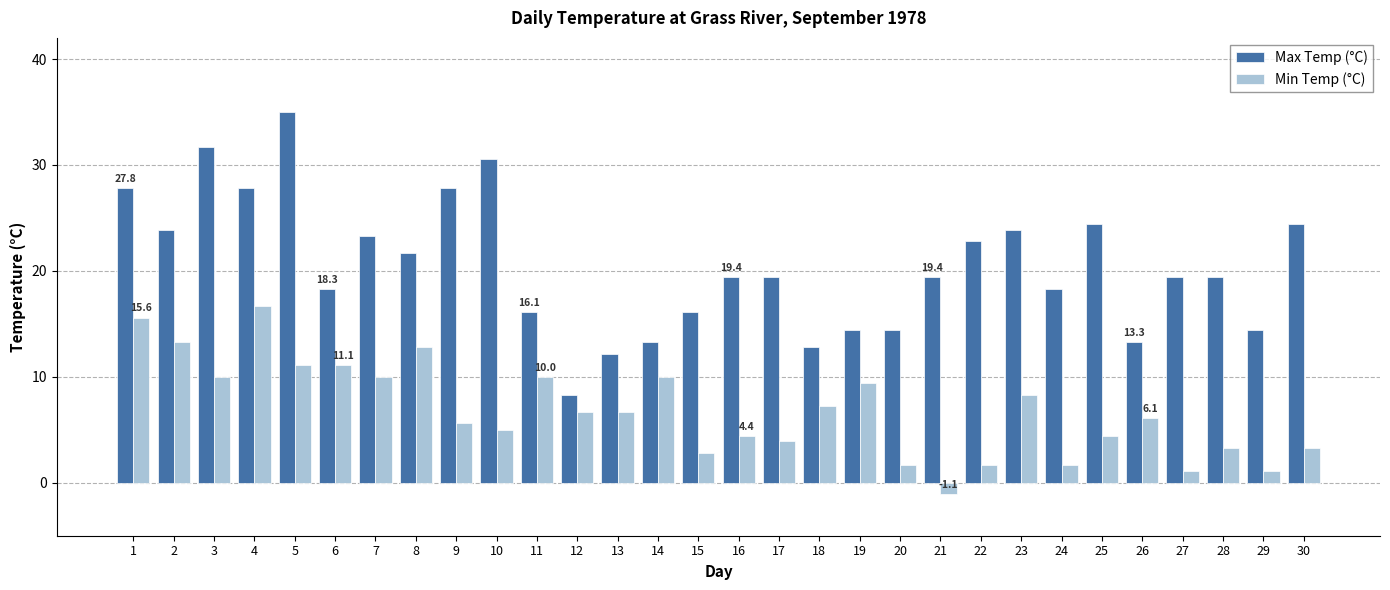

True or false: Max Temp (°C) has a value of 13.8 at 25.

False